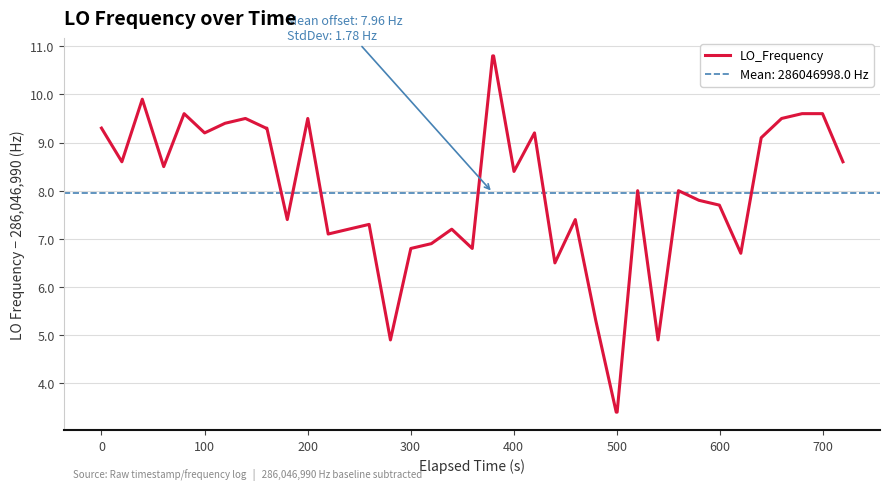

What is the minimum value for LO_Frequency?

3.4